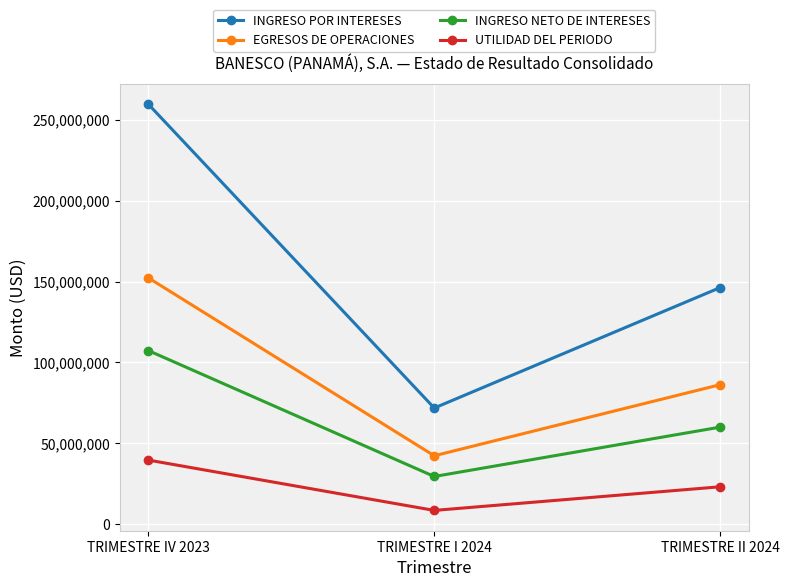

What is the lowest value of the EGRESOS DE OPERACIONES series?

42322285